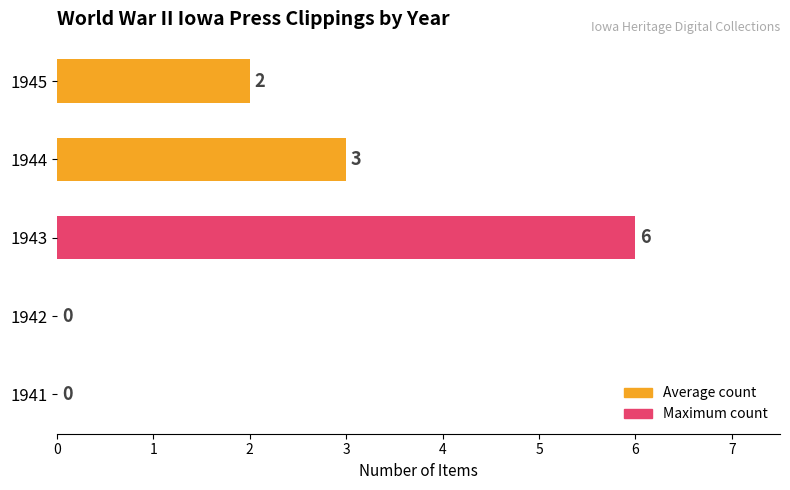

What is the sum of all values?

11